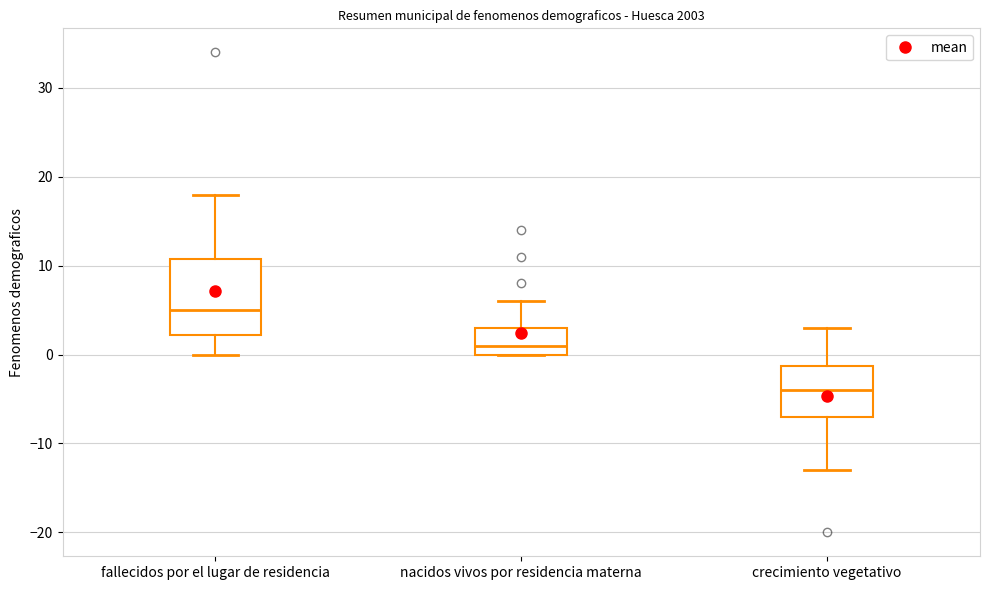

Which box is the tallest, from its lower edge to its upper edge?

fallecidos por el lugar de residencia